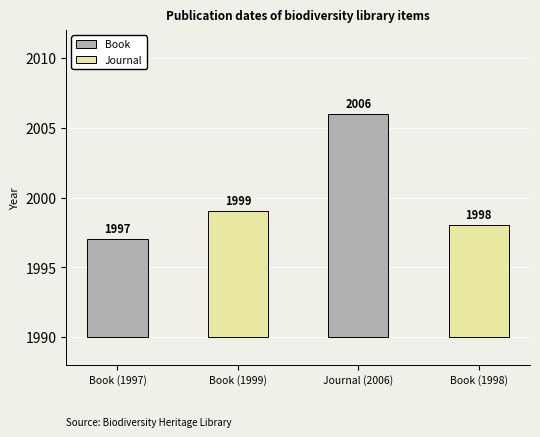

What is the ratio of the value at Book (1998) to the value at Journal (2006)?

1.0